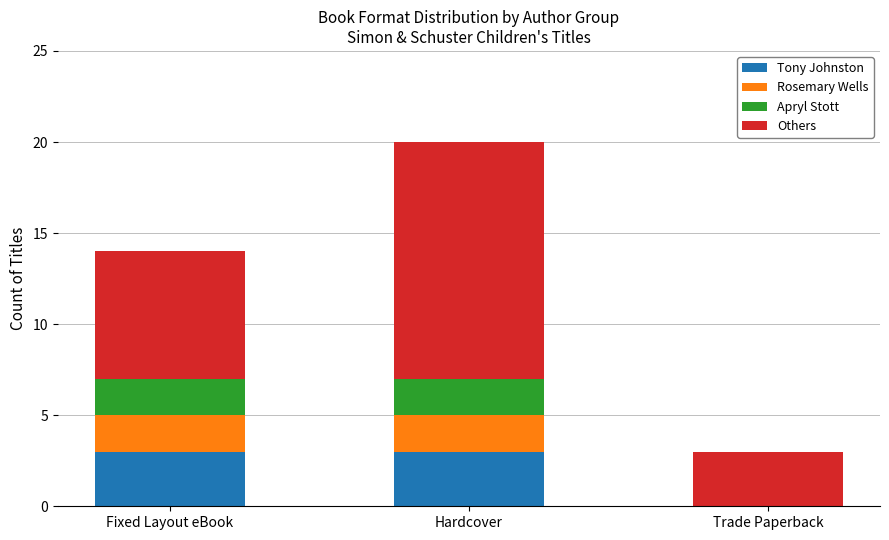

What is the sum of the Tony Johnston values at Fixed Layout eBook and Hardcover?

6